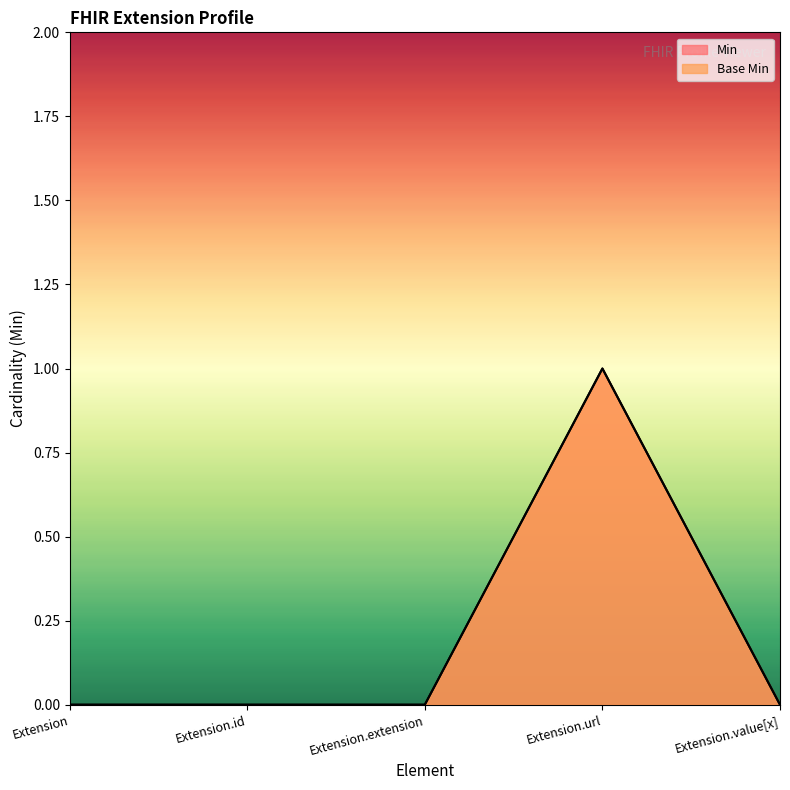

How many data points in Base Min are above 0?

1